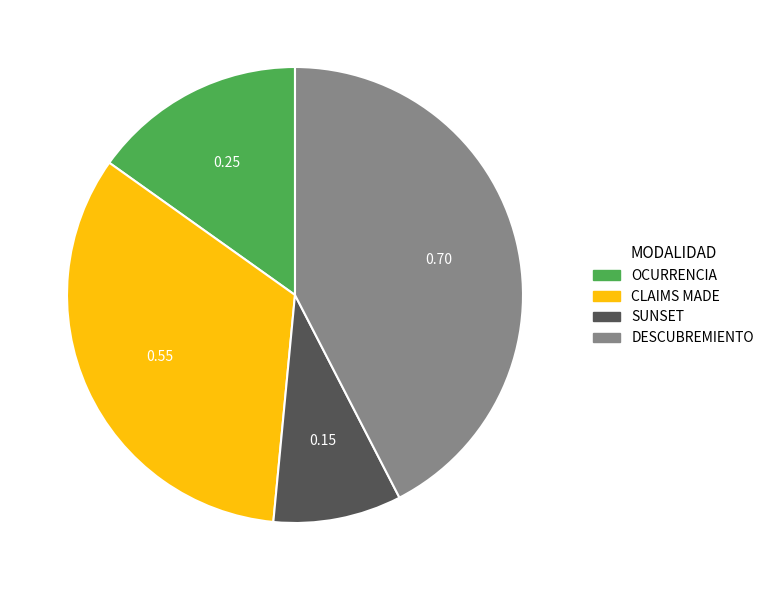

Which category has the smallest portion of the pie?

SUNSET